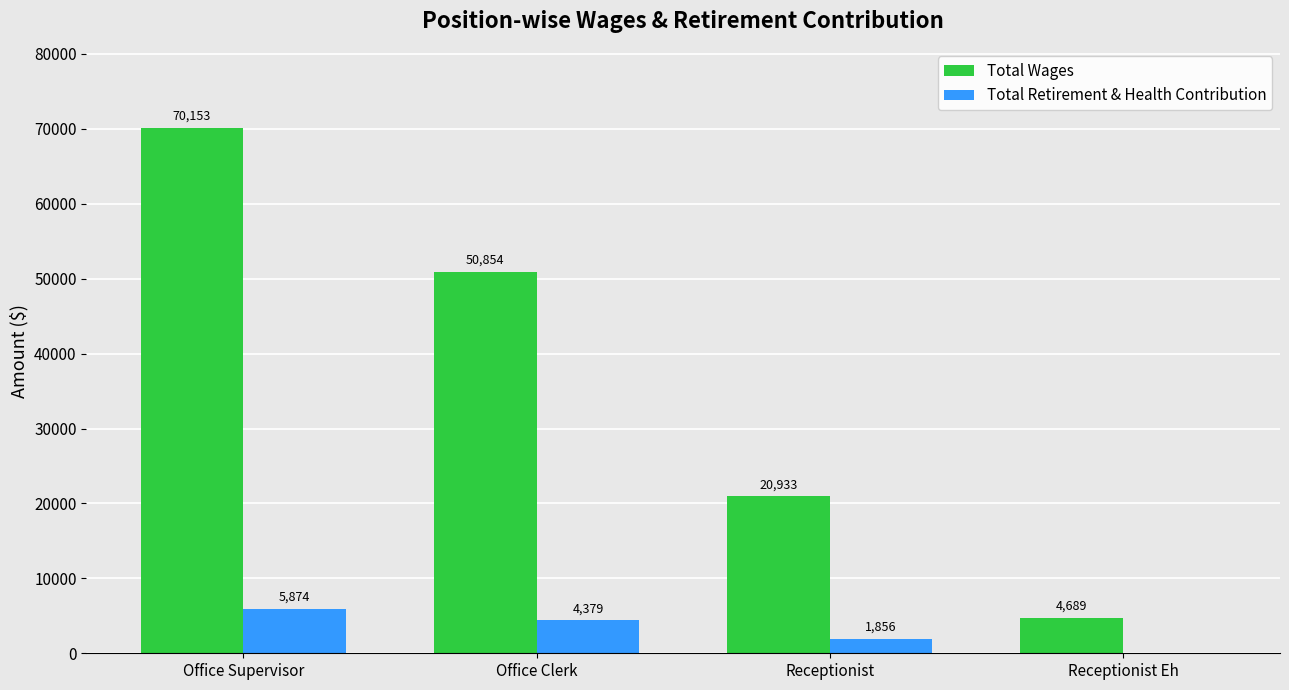

Read the Total Wages value at Office Supervisor, to the nearest 10.

70150